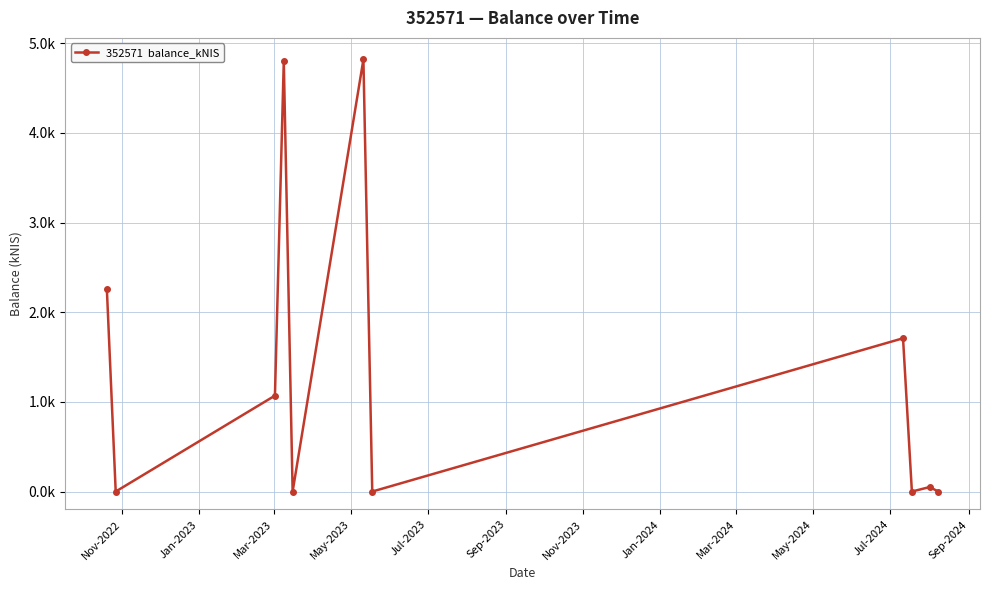

Does the chart have visible grid lines?

Yes